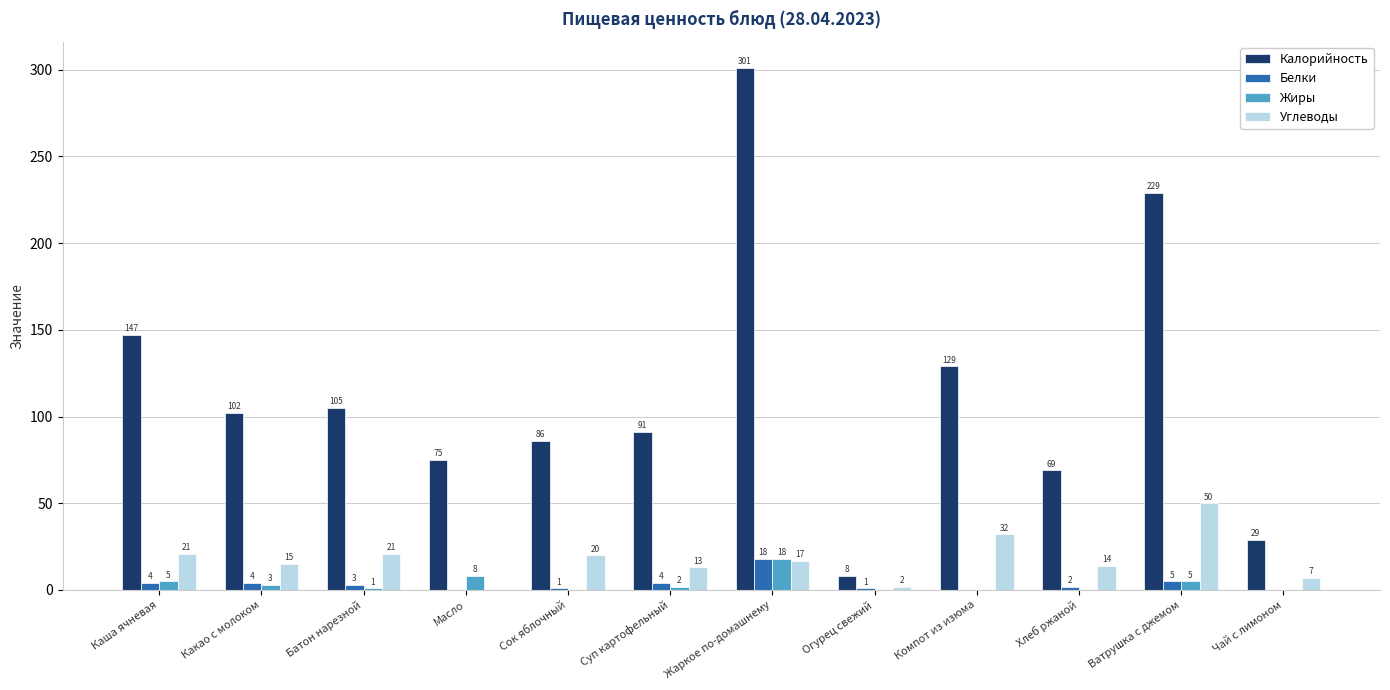

Is the value of Жиры at Огурец свежий greater than the value of Калорийность at Суп картофельный?

No